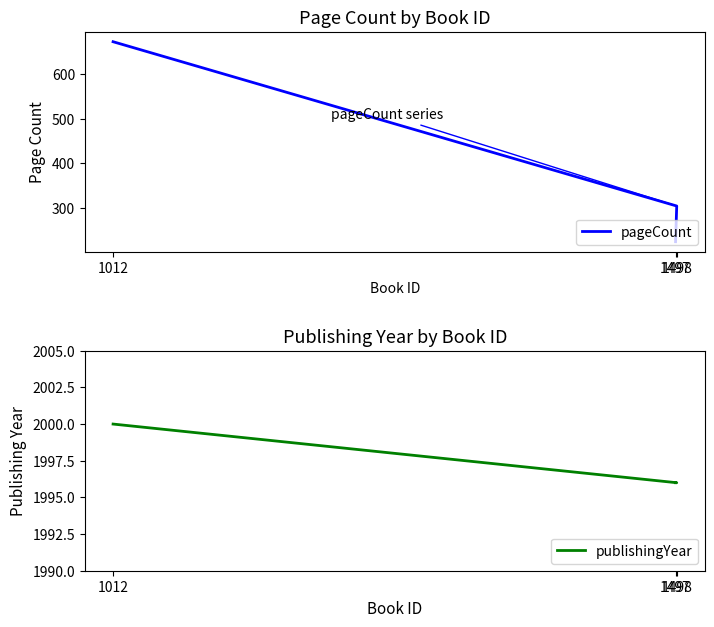

What is the greatest value displayed?

2000